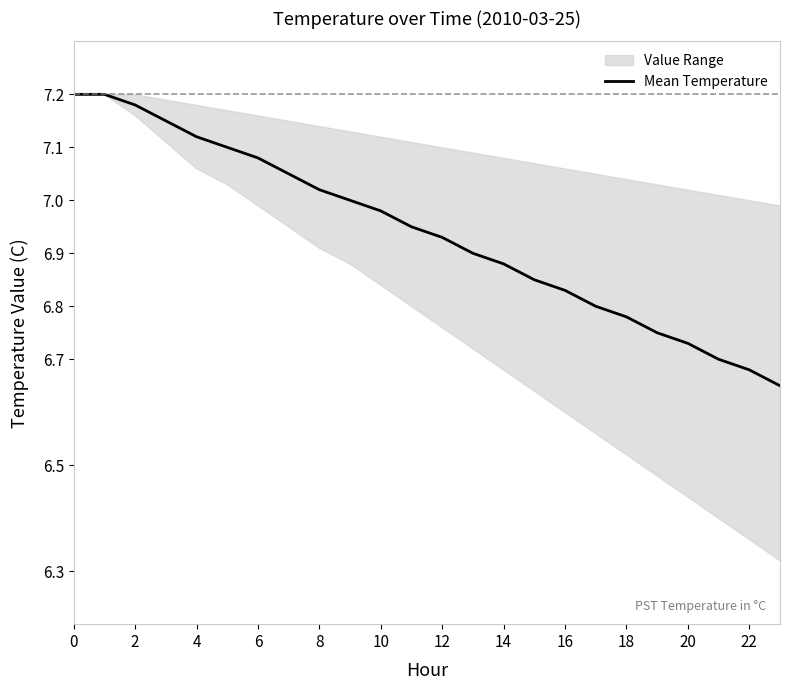

What is the label of the 7th point from the right?

17